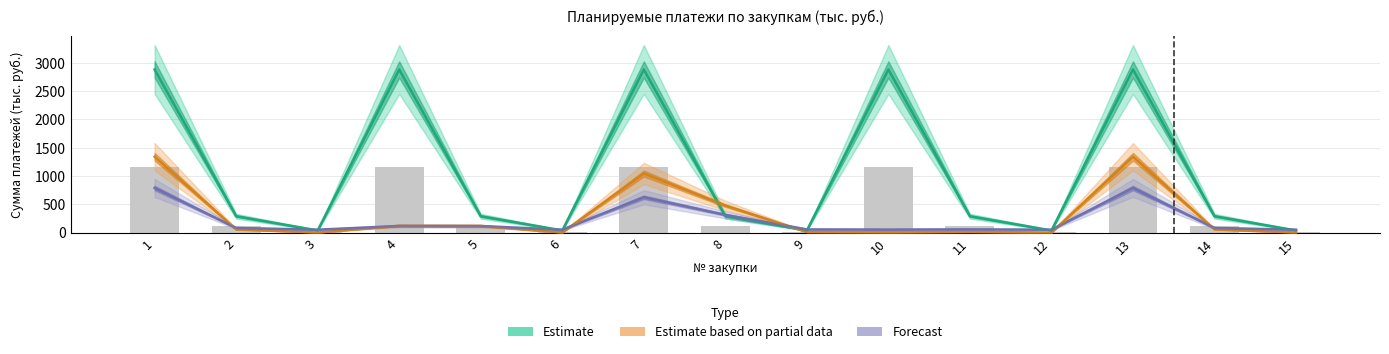

How many values in the Forecast series are below 80?

7